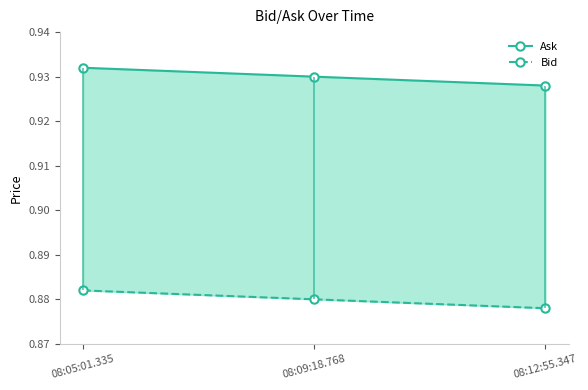

What is the value of the Bid point at the 2nd from the left?

0.9